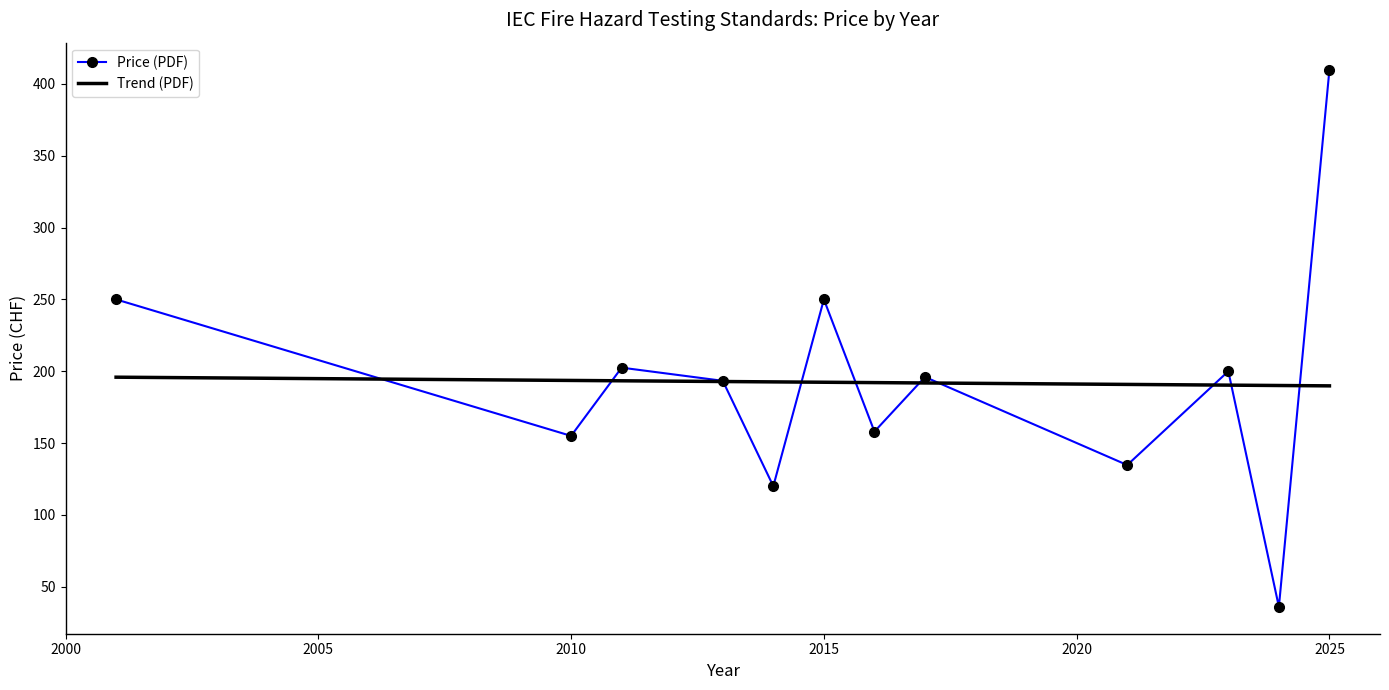

What are all the series names shown in the legend?

Price (PDF), Trend (PDF)